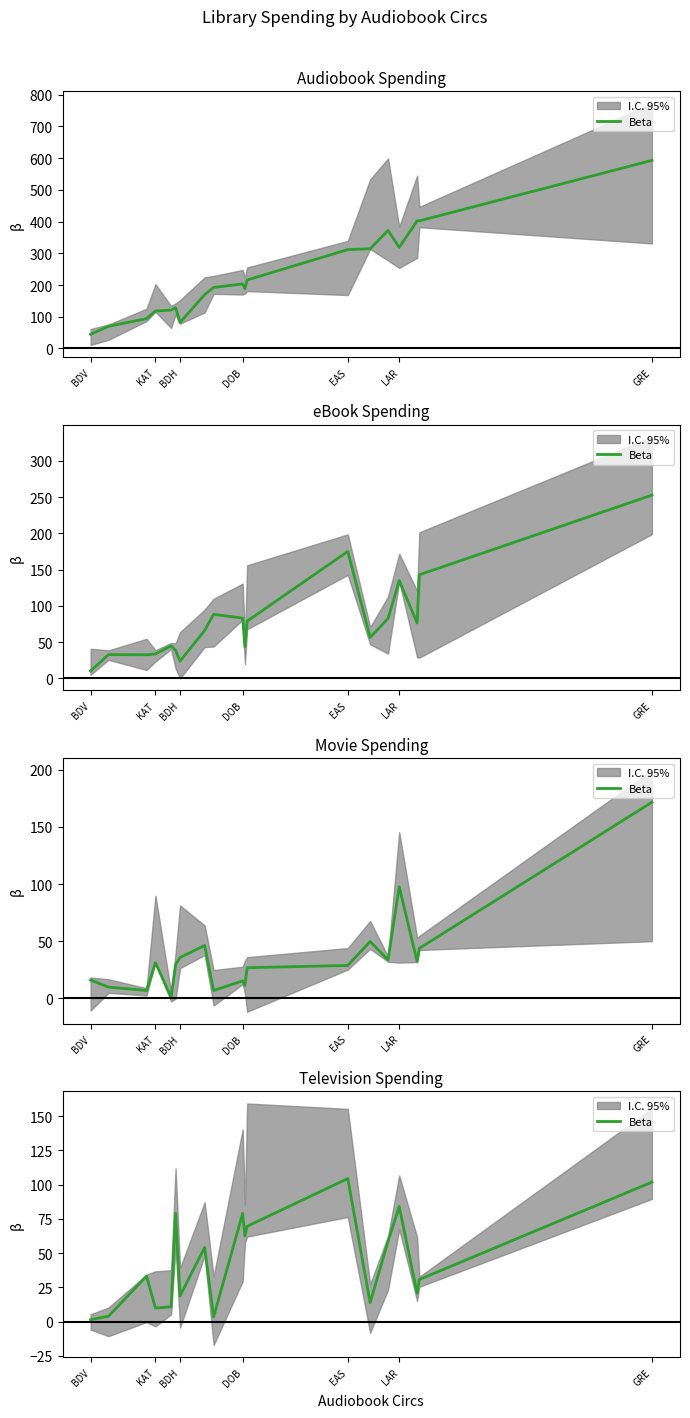

At which label does the data first exceed 33?

BDH